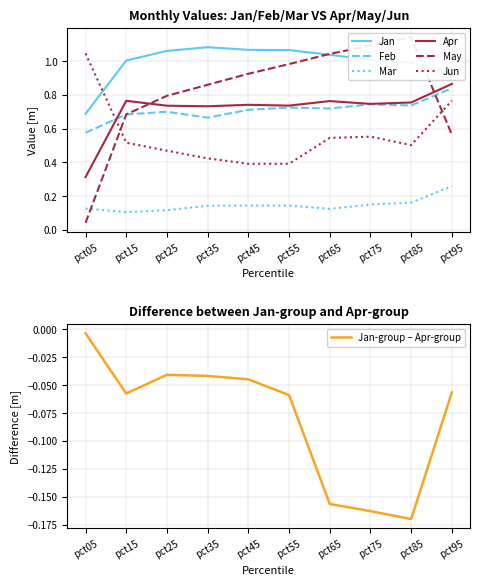

What is the difference between the second highest and second lowest values in the May series?

0.5